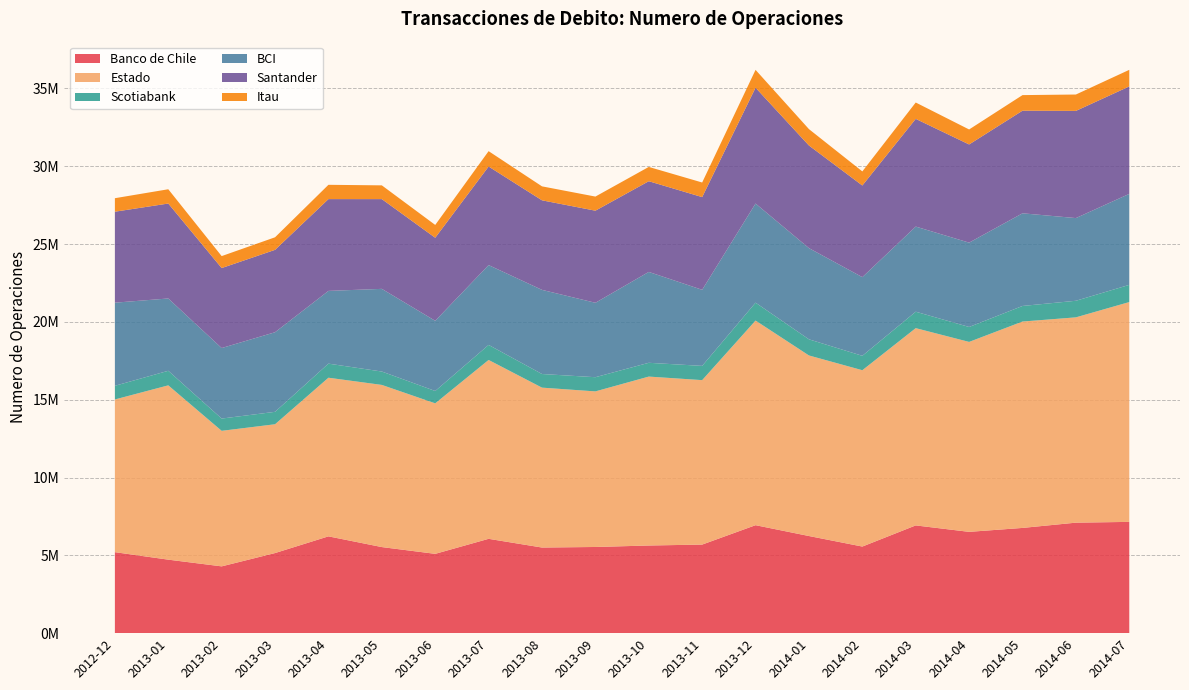

Reading left to right, transcribe all the data shown in this chart.

Banco de Chile: 2012-12=5203865	2013-01=4722809	2013-02=4291469	2013-03=5147004	2013-04=6219647	2013-05=5530955	2013-06=5095998	2013-07=6061087	2013-08=5501298	2013-09=5536932	2013-10=5631905	2013-11=5691270	2013-12=6937179	2014-01=6241202	2014-02=5564665	2014-03=6923080	2014-04=6508747	2014-05=6761340	2014-06=7099757	2014-07=7149482
Estado: 2012-12=9811828	2013-01=11199443	2013-02=8708919	2013-03=8275930	2013-04=10192963	2013-05=10419193	2013-06=9670258	2013-07=11492955	2013-08=10274137	2013-09=9996922	2013-10=10853655	2013-11=10566512	2013-12=13147730	2014-01=11601322	2014-02=11329995	2014-03=12674972	2014-04=12204432	2014-05=13260937	2014-06=13191628	2014-07=14124879
Scotiabank: 2012-12=877624	2013-01=935786	2013-02=787742	2013-03=798084	2013-04=904535	2013-05=859752	2013-06=793383	2013-07=966537	2013-08=875507	2013-09=911740	2013-10=885978	2013-11=914859	2013-12=1149840	2014-01=1037424	2014-02=925279	2014-03=1056273	2014-04=959956	2014-05=1000855	2014-06=1065534	2014-07=1105086
BCI: 2012-12=5340877	2013-01=4646773	2013-02=4531075	2013-03=5114914	2013-04=4674164	2013-05=5312558	2013-06=4510409	2013-07=5129281	2013-08=5406506	2013-09=4782096	2013-10=5838616	2013-11=4889122	2013-12=6369754	2014-01=5859362	2014-02=5055312	2014-03=5470002	2014-04=5419380	2014-05=5954133	2014-06=5313314	2014-07=5845987
Santander: 2012-12=5845436	2013-01=6100146	2013-02=5139443	2013-03=5292913	2013-04=5897710	2013-05=5766017	2013-06=5335228	2013-07=6332647	2013-08=5753909	2013-09=5916977	2013-10=5828953	2013-11=5956328	2013-12=7443140	2014-01=6593135	2014-02=5887772	2014-03=6920328	2014-04=6307973	2014-05=6592335	2014-06=6886864	2014-07=6904537
Itau: 2012-12=867429	2013-01=917211	2013-02=768637	2013-03=807412	2013-04=918759	2013-05=883979	2013-06=824230	2013-07=988195	2013-08=897152	2013-09=907282	2013-10=918279	2013-11=938033	2013-12=1146150	2014-01=1054076	2014-02=905861	2014-03=1051325	2014-04=963033	2014-05=1001839	2014-06=1052029	2014-07=1065462